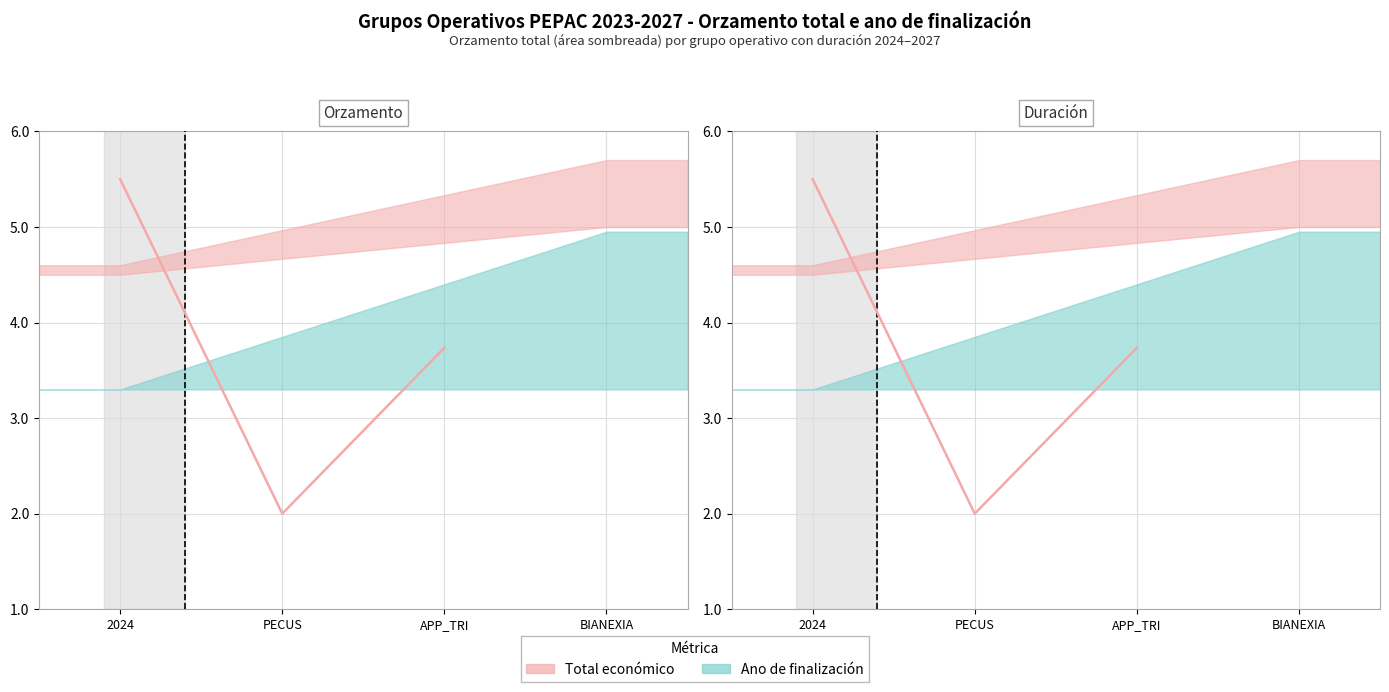

What is the greatest value displayed?

5.5